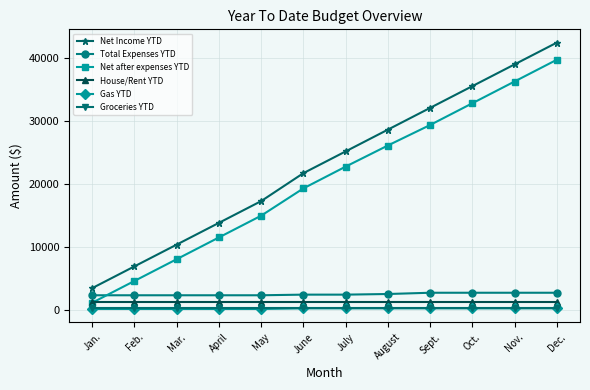

What are all the series names shown in the legend?

Net Income YTD, Total Expenses YTD, Net after expenses YTD, House/Rent YTD, Gas YTD, Groceries YTD